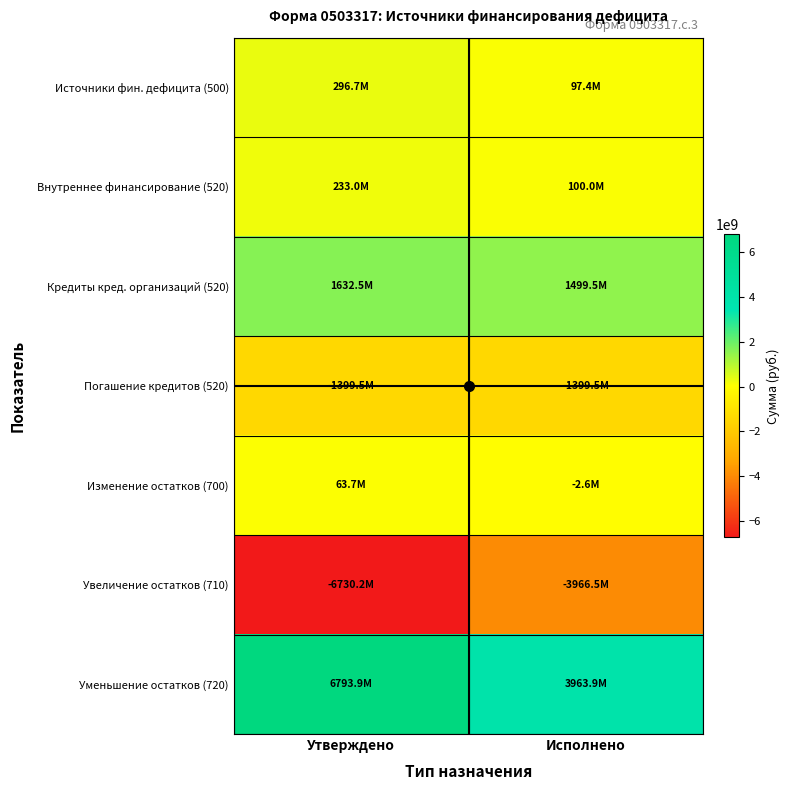

Reading right to left, extract all data points from this chart.

Источники фин. дефицита (500): Исполнено=97426148.5	Утверждено=296710618.9
Внутреннее финансирование (520): Исполнено=100000000.0	Утверждено=233000000.0
Кредиты кред. организаций (520): Исполнено=1499500600.0	Утверждено=1632500600.0
Погашение кредитов (520): Исполнено=-1399500600.0	Утверждено=-1399500600.0
Изменение остатков (700): Исполнено=-2573851.5	Утверждено=63710618.9
Увеличение остатков (710): Исполнено=-3966496650.7	Утверждено=-6730200152.3
Уменьшение остатков (720): Исполнено=3963922799.1	Утверждено=6793910771.2